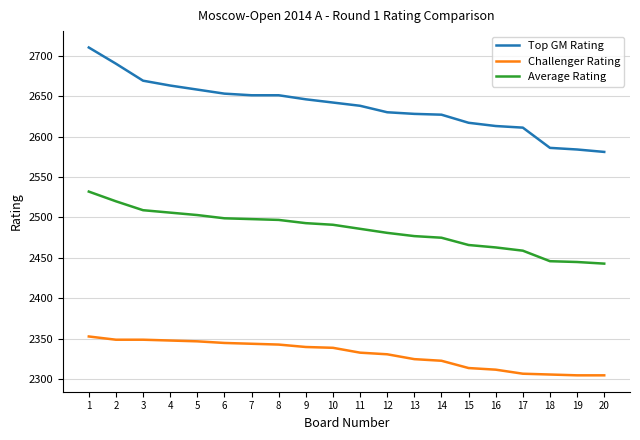

What is the spread (max minus min) of values at 9?

306